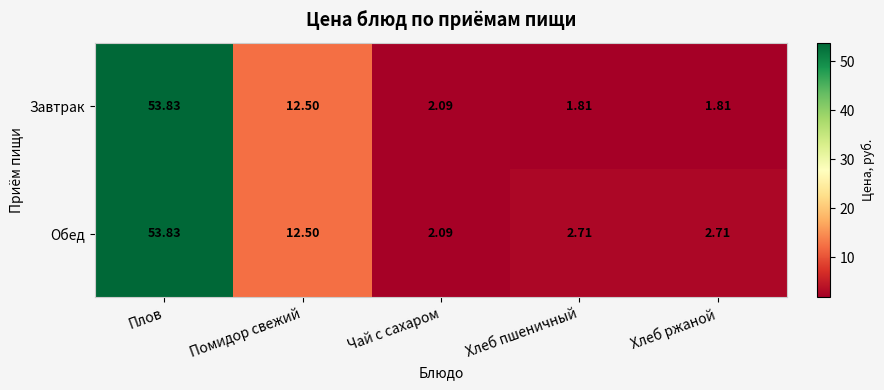

At which label does Обед reach its minimum?

Чай с сахаром